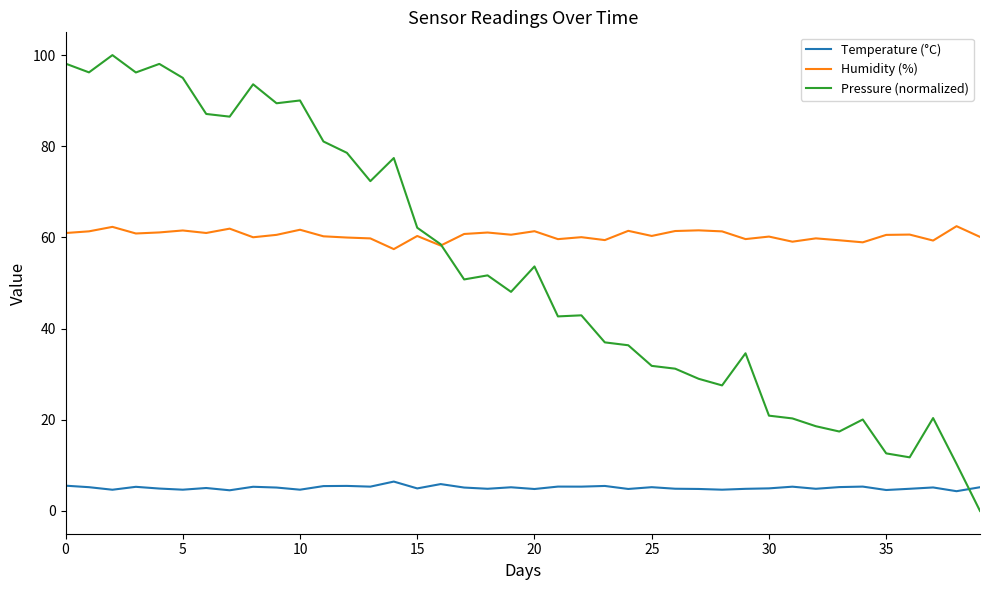

Which series has the widest spread of values?

Pressure (normalized)